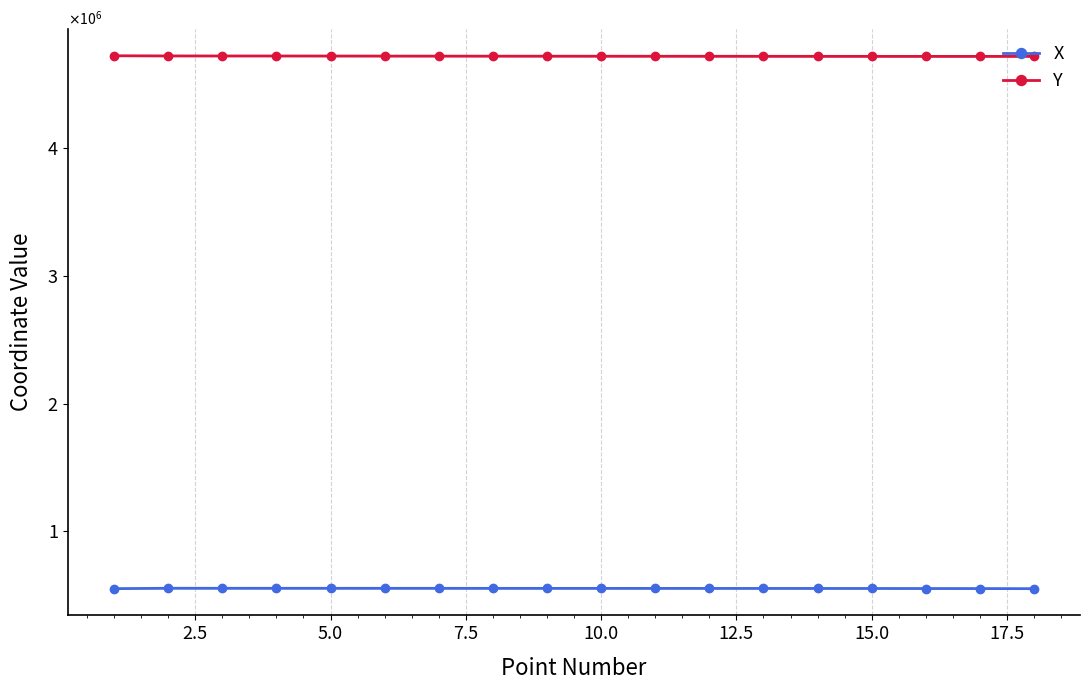

True or false: Y has more than 0 points higher than both neighbors.

False